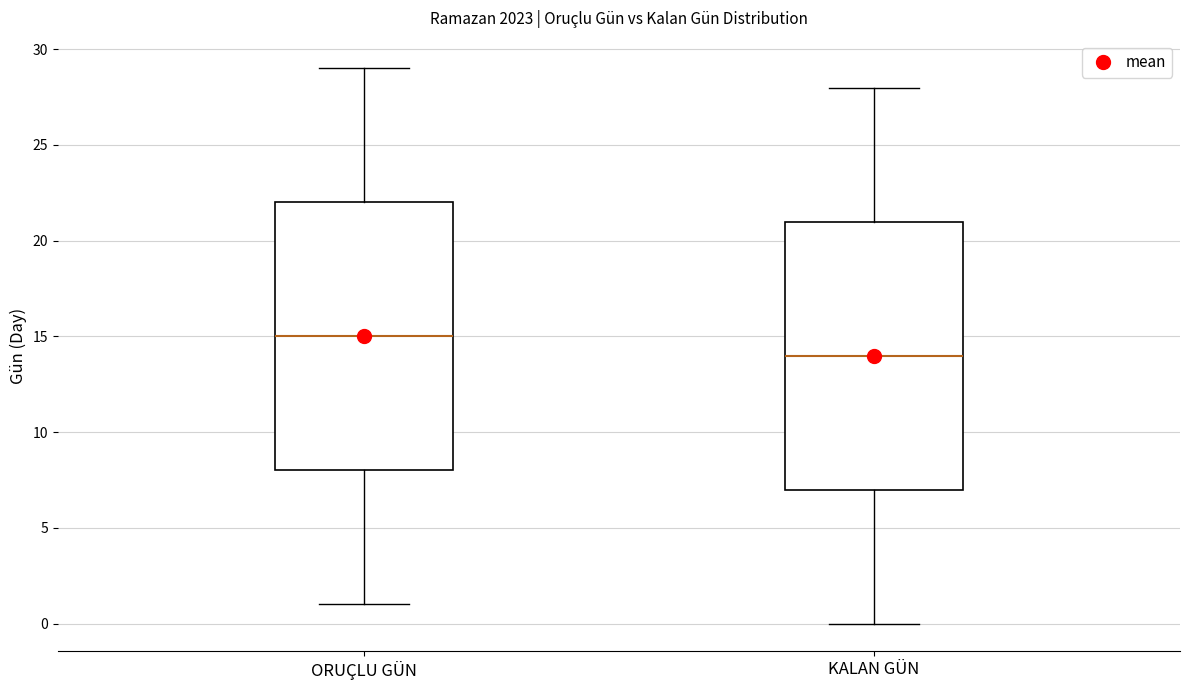

Where does the median line of the box for ORUÇLU GÜN sit on the y-axis? The values are not printed on the chart, so give them approximately, as read against the axis.

15